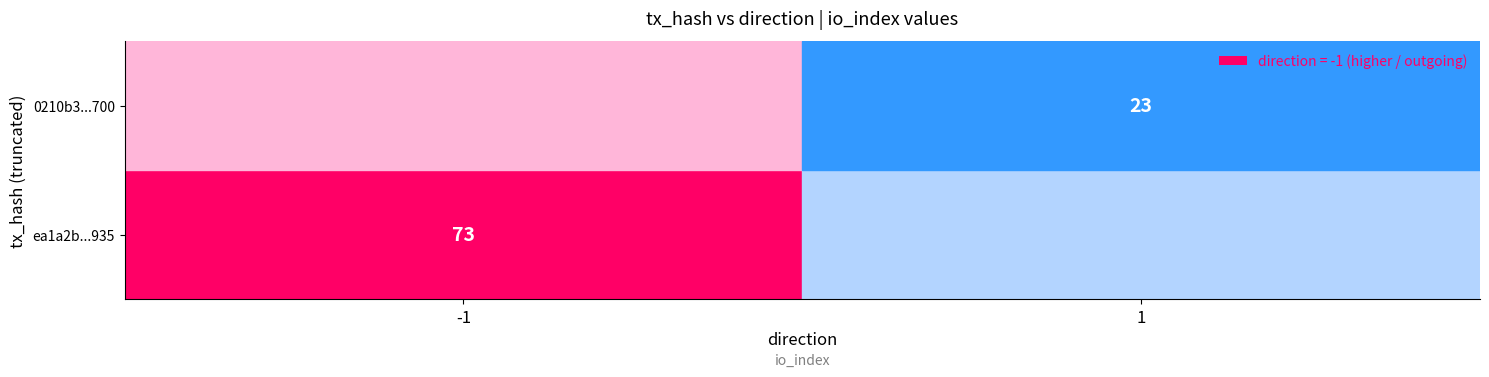

Is the value of ea1a2b320b3b561905266b2de3bf336e740d935 at 0 greater than the value of 0210b36a3c793fa333a8ef873a2dd216437c700 at 0?

No